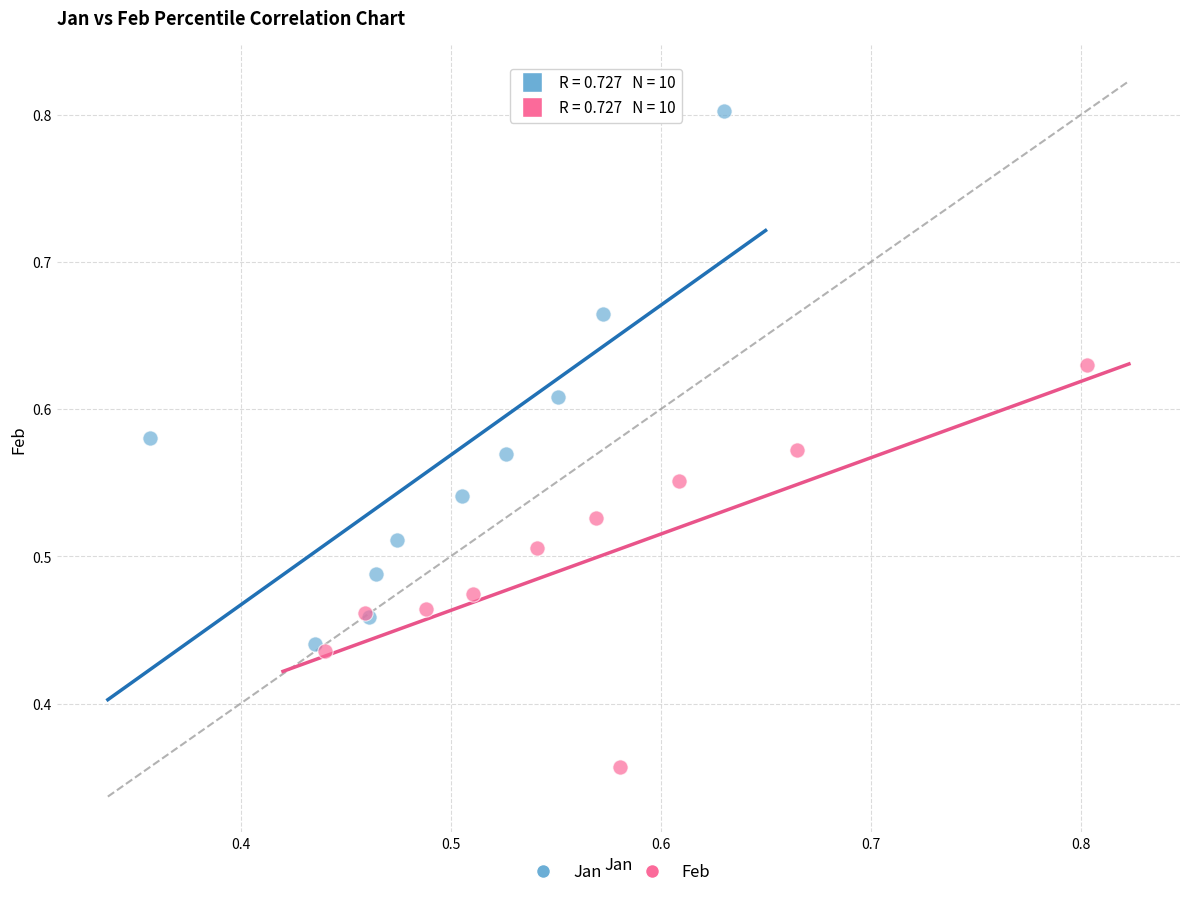

Which series reaches the maximum Y coordinate?

Jan